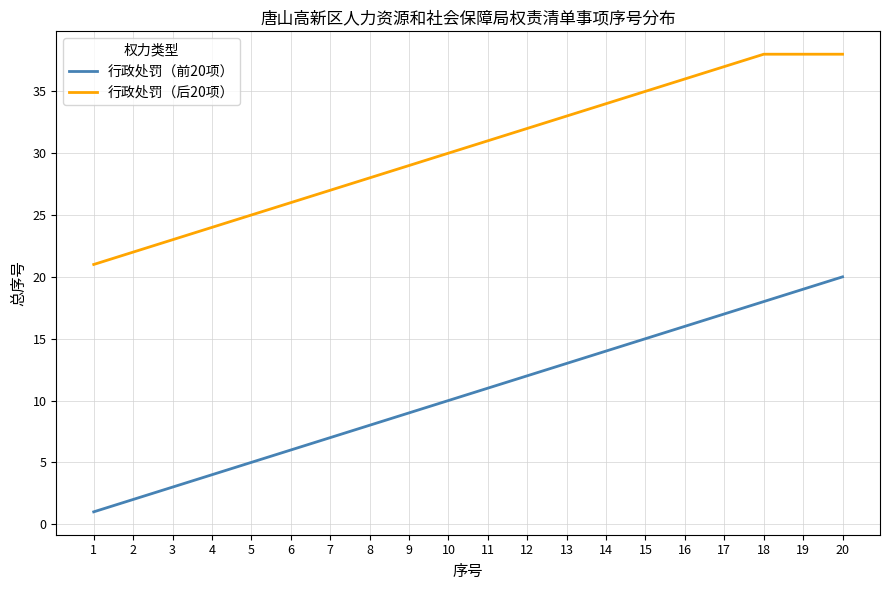

Is it true that 行政处罚（前20项） equals 4 at 15?

False